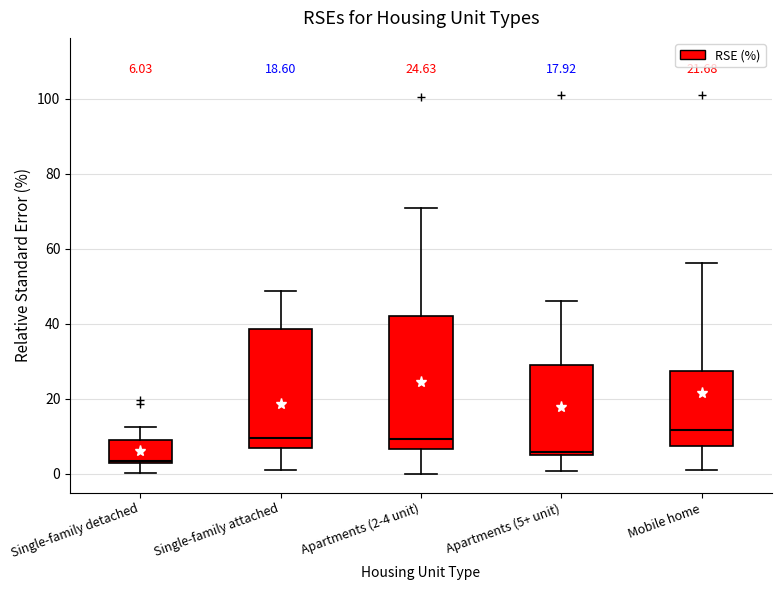

Which box's median line is the lowest?

Single-family detached